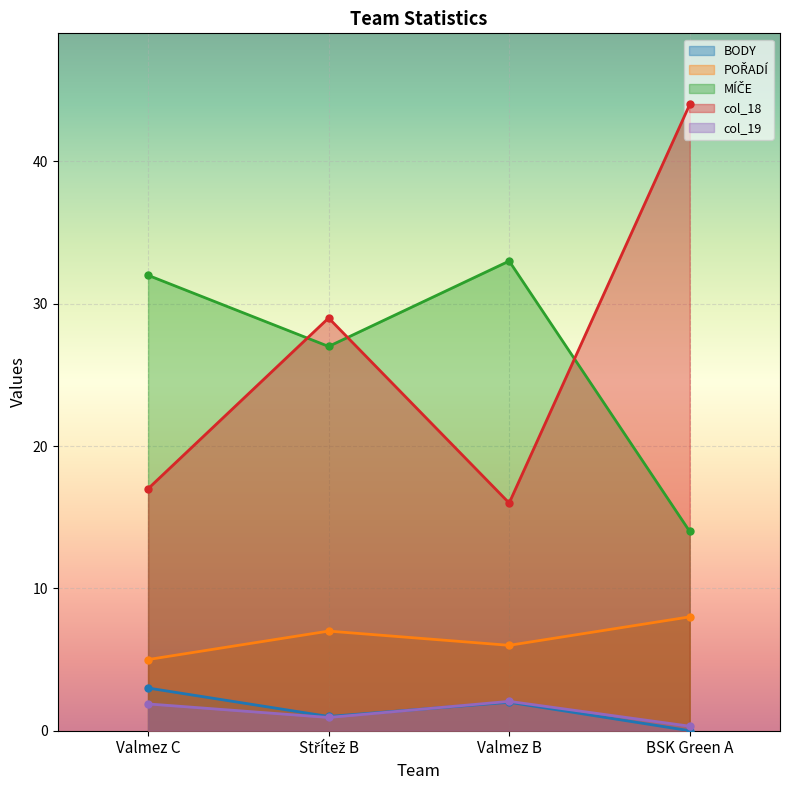

Where does the POŘADÍ series first go above 7?

BSK Green A